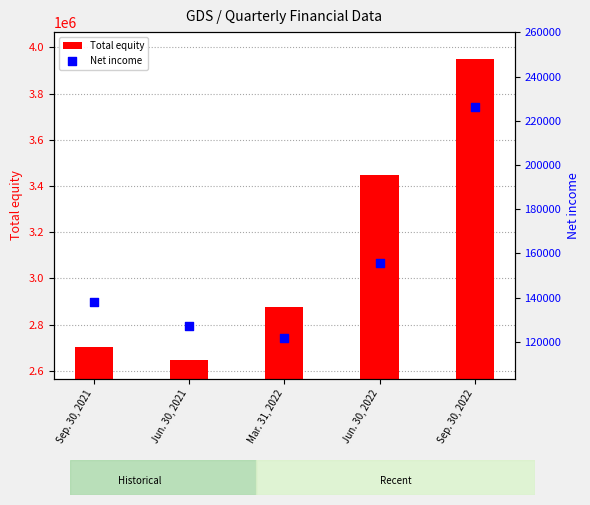

What is the total value across all series at Sep. 30, 2021?

2839947